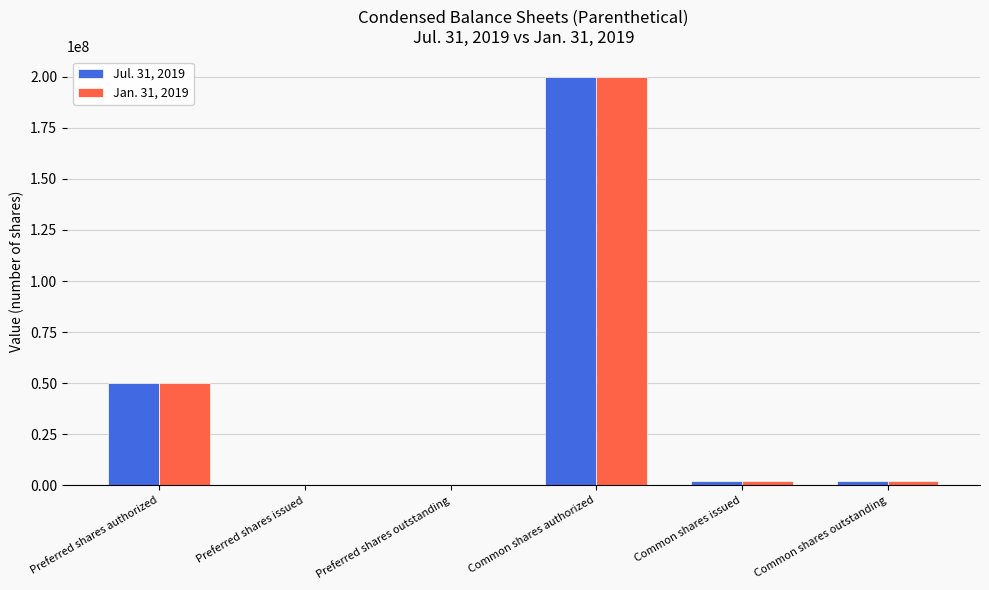

What is the total value across all series at Preferred shares authorized?

100000000